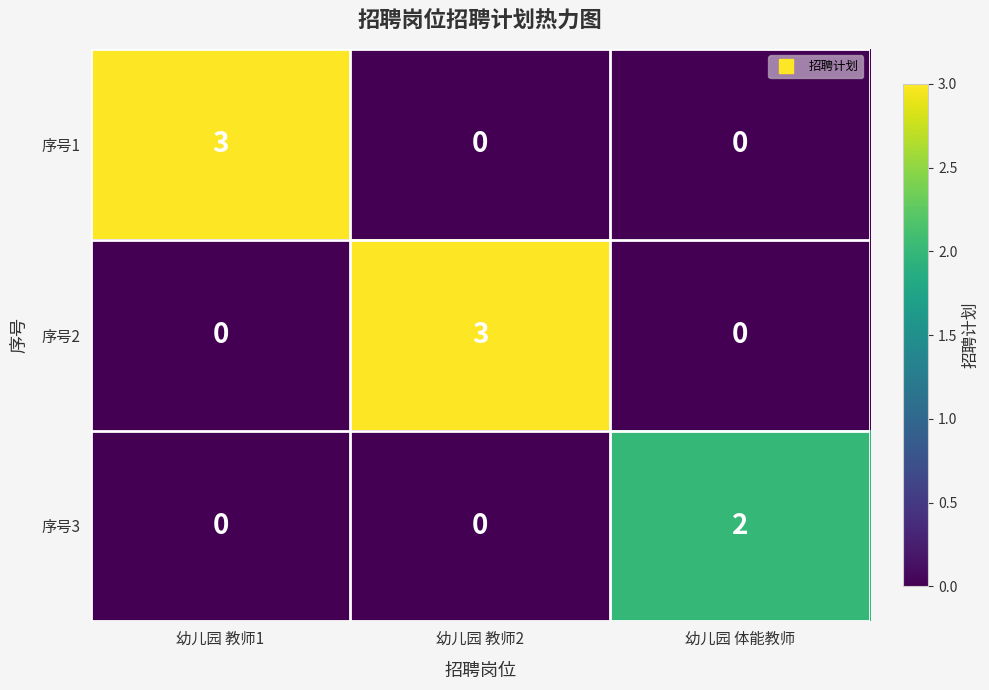

At how many categories does at least one series exceed 1?

3